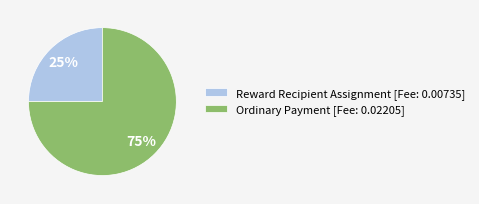

The Ordinary Payment slice represents 63% of the pie. True or false?

False